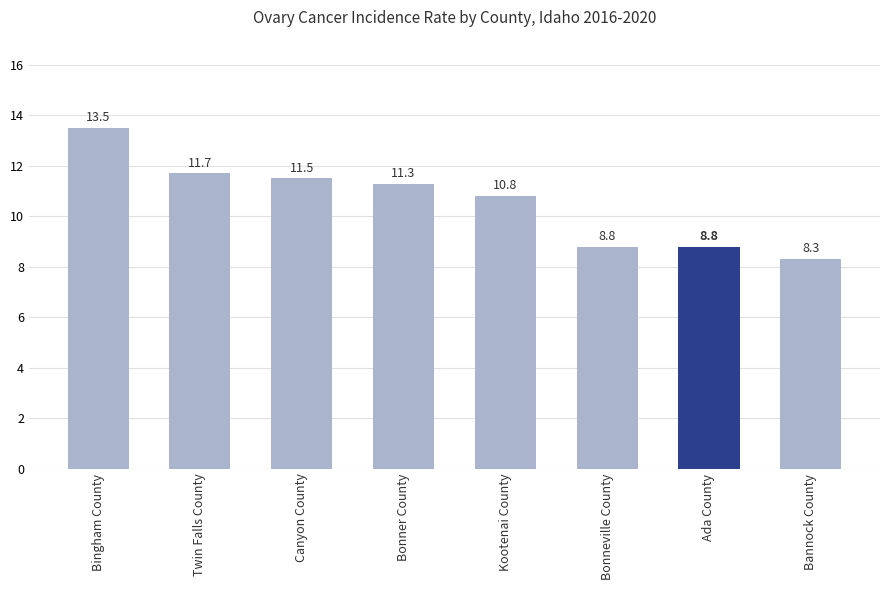

How many series are shown in this chart?

1